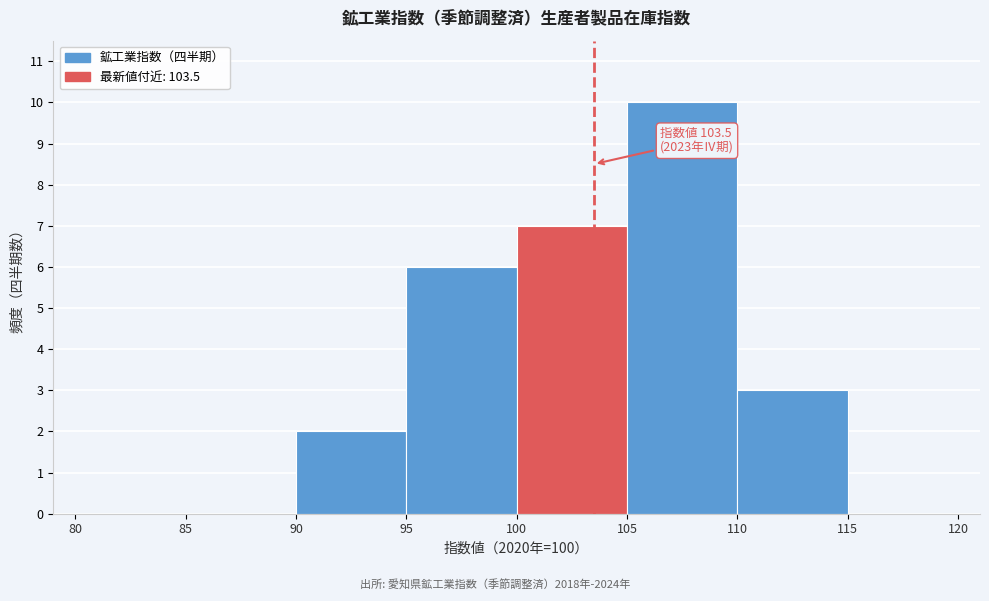

Which range on the x-axis has the tallest bar?

105 to 110